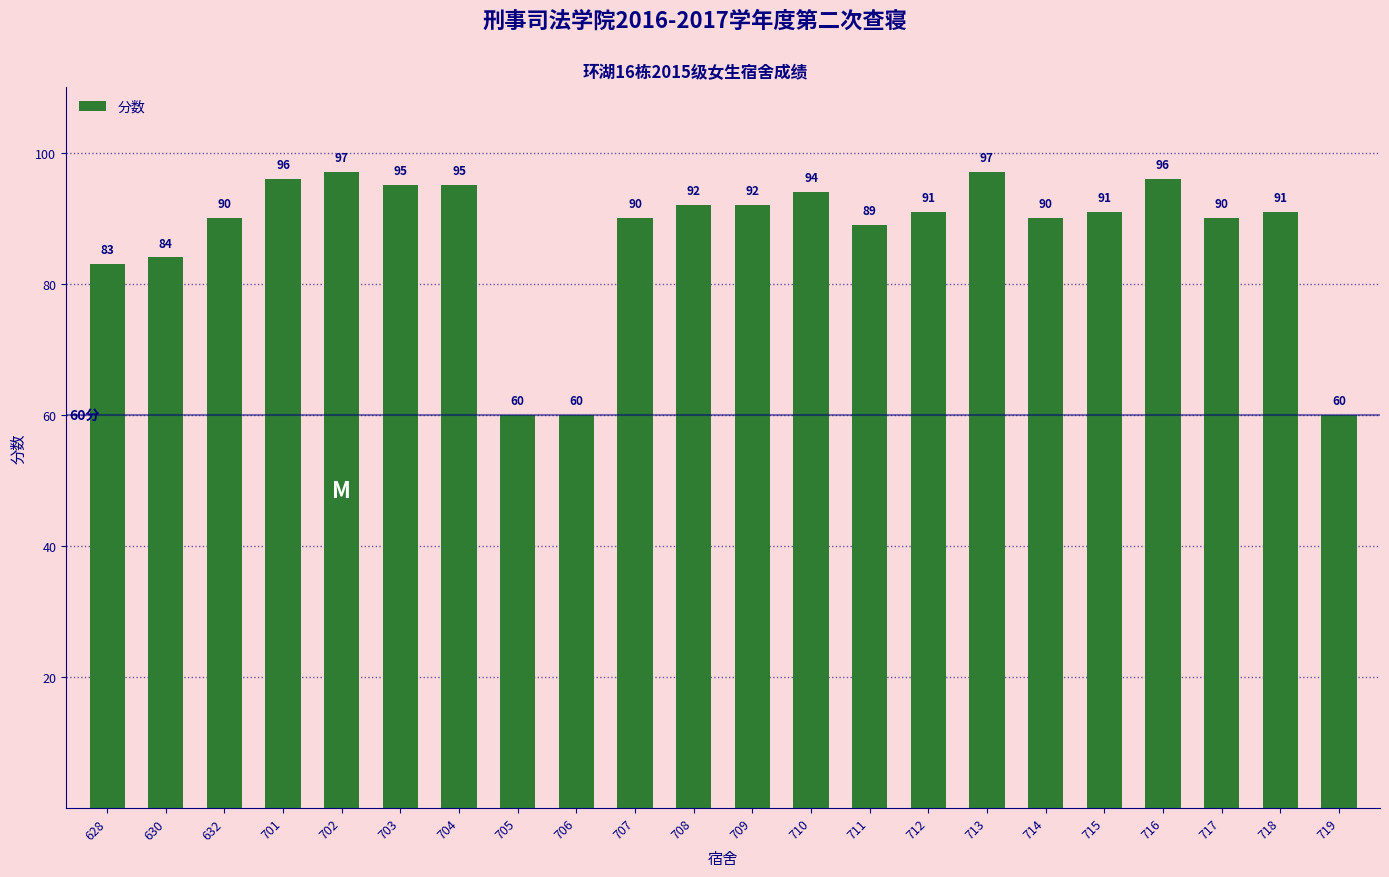

What is the average value?

87